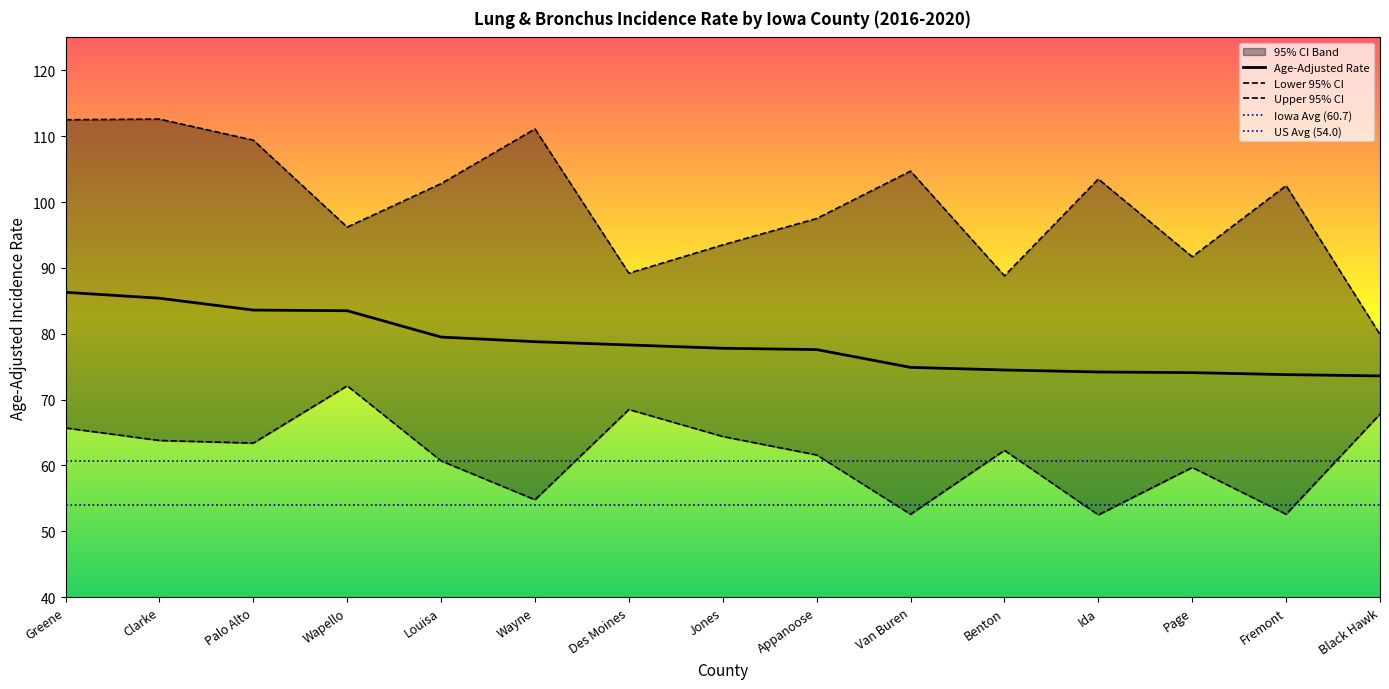

How many data points in Upper 95% CI are above 102?

8